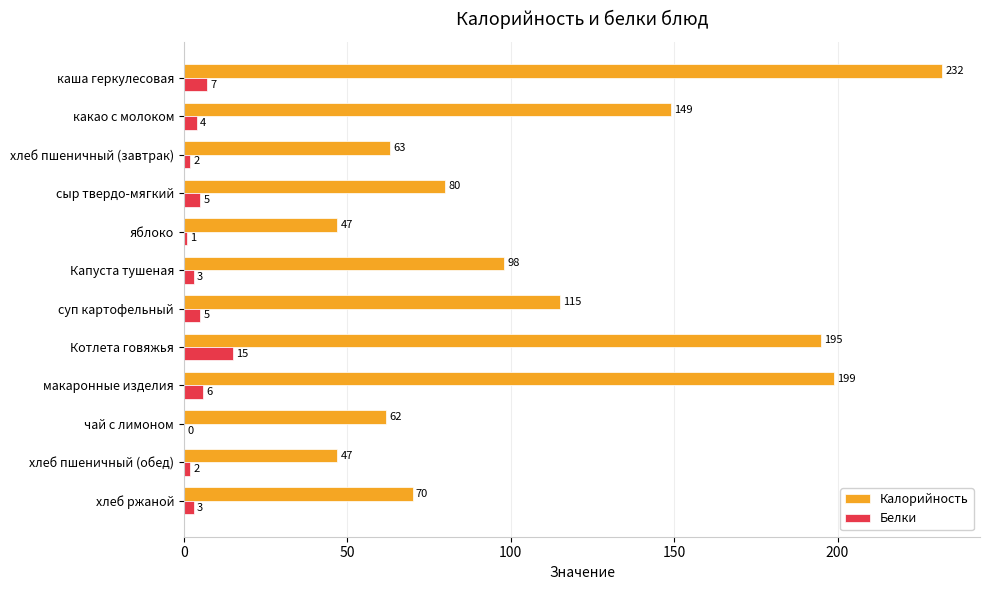

Which series has the largest total across all categories?

Калорийность